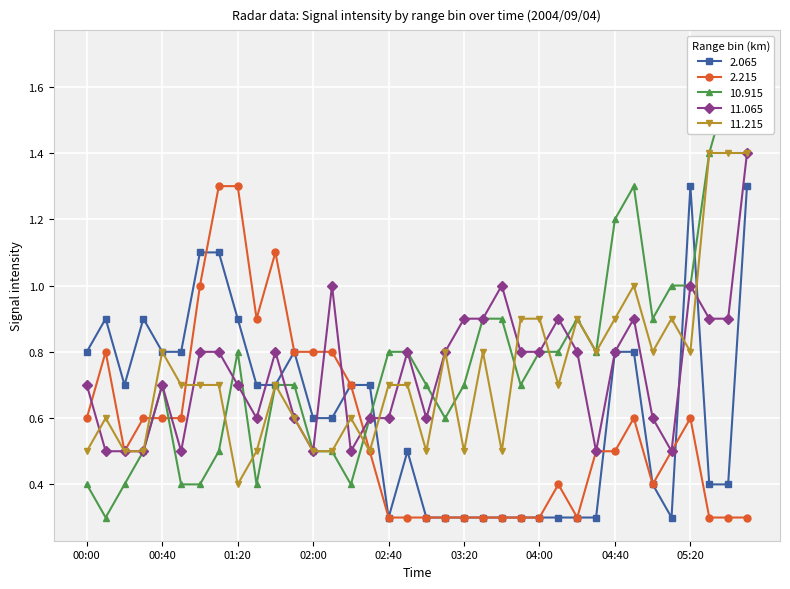

Which series has the largest range (max minus min)?

10.915